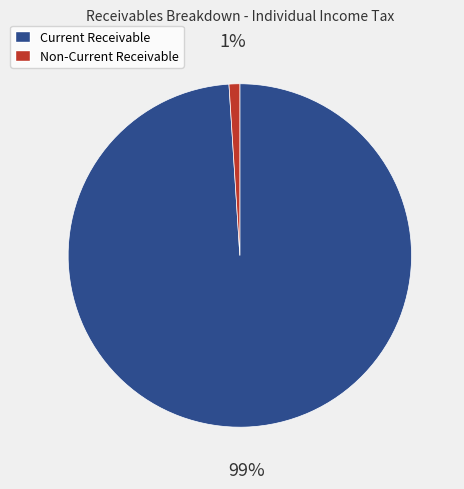

Do Current Receivable and Non-Current Receivable together represent more than half of the pie?

Yes